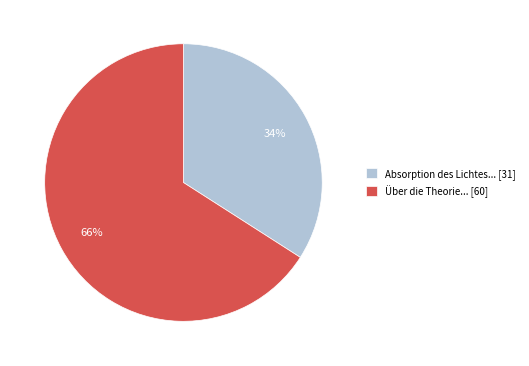

Approximately how many times larger is the value at Über die Theorie... [60] compared to Absorption des Lichtes... [31]?

1.9